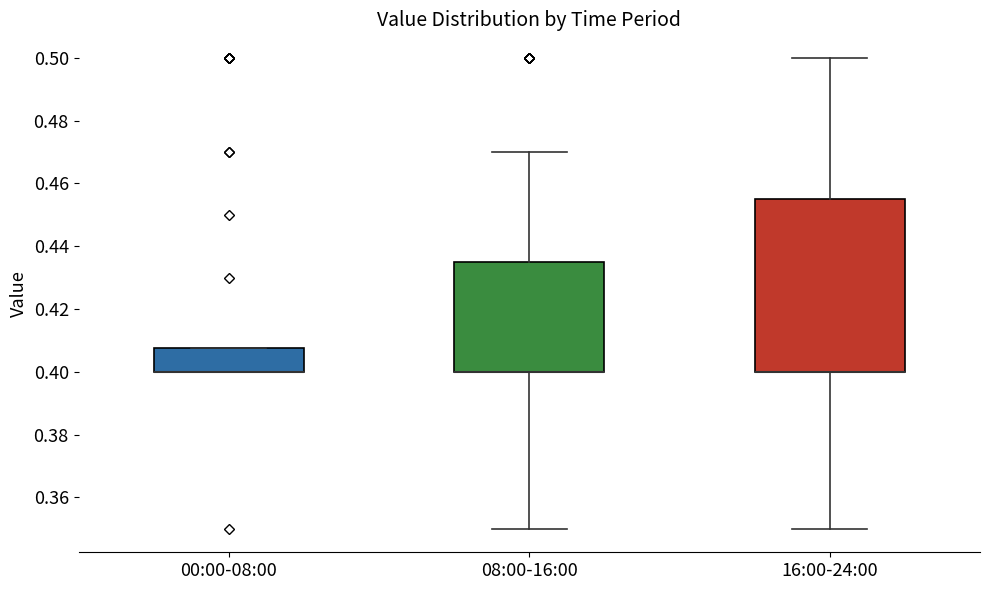

Reading left to right, transcribe this box plot: for each box, give where its median line is, the range the box spans, and where its two whiskers end, as read against the y-axis. The values are not printed on the chart, so give them approximately, as read against the axis.

00:00-08:00: median 0.400 (drawn on the box's lower edge), box 0.400 to 0.408, whiskers 0.400 to 0.408
08:00-16:00: median 0.400 (drawn on the box's lower edge), box 0.400 to 0.436, whiskers 0.350 to 0.470
16:00-24:00: median 0.400 (drawn on the box's lower edge), box 0.400 to 0.456, whiskers 0.350 to 0.500